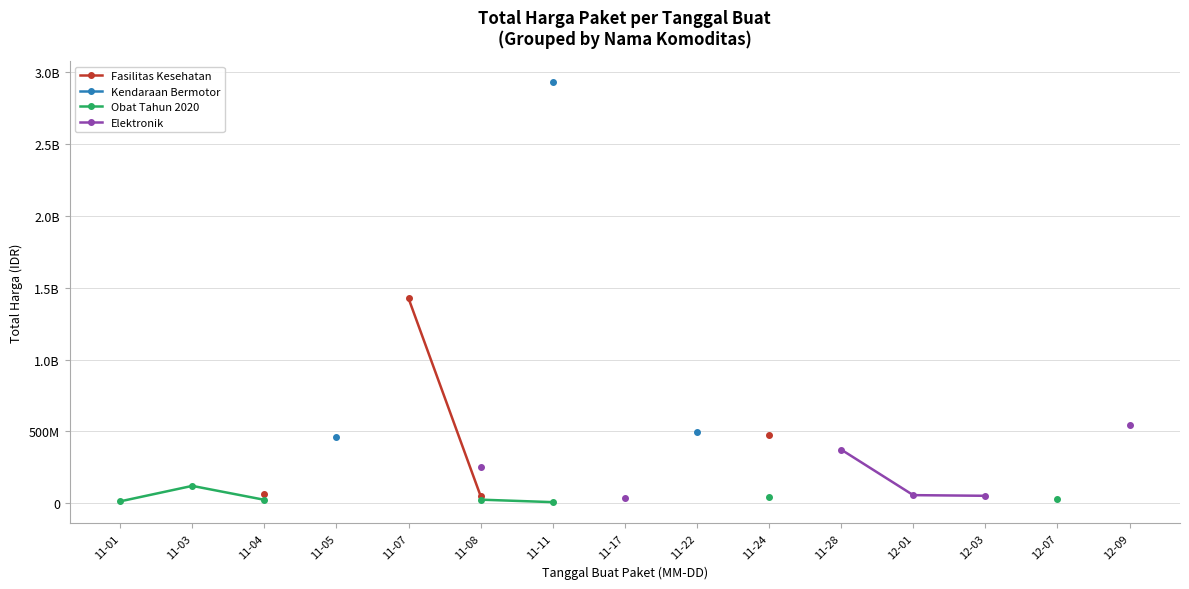

How many series are shown in this chart?

4